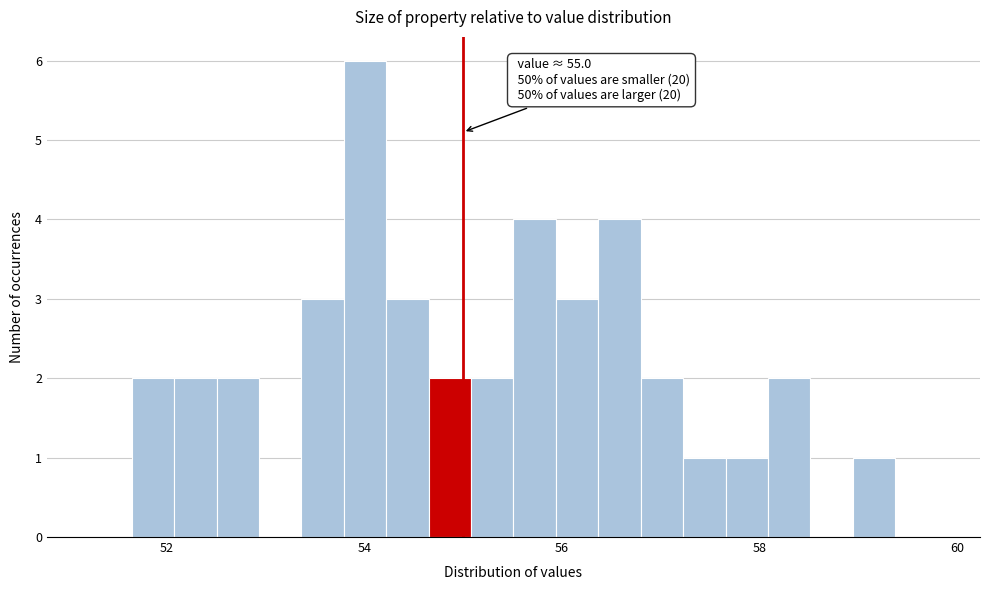

Around what value on the x-axis is the tallest bar? Give the approximate position of its centre, as read against the axis.

54.0